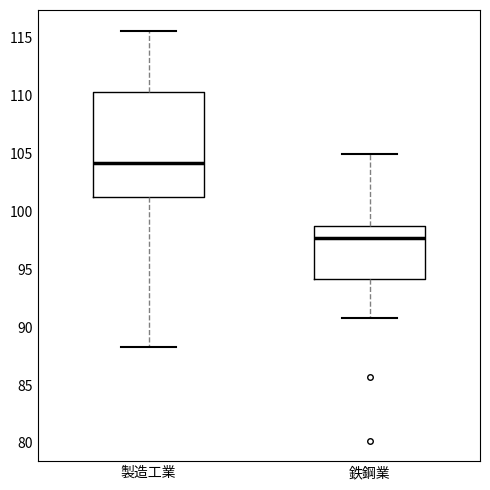

Where does the lower whisker of the box for 鉄鋼業 end on the y-axis? The values are not printed on the chart, so give them approximately, as read against the axis.

91.0